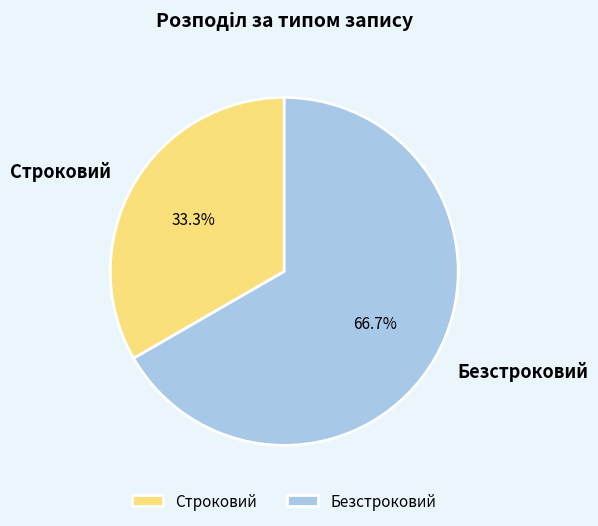

Rank the categories by value from highest to lowest.

Безстроковий, Строковий